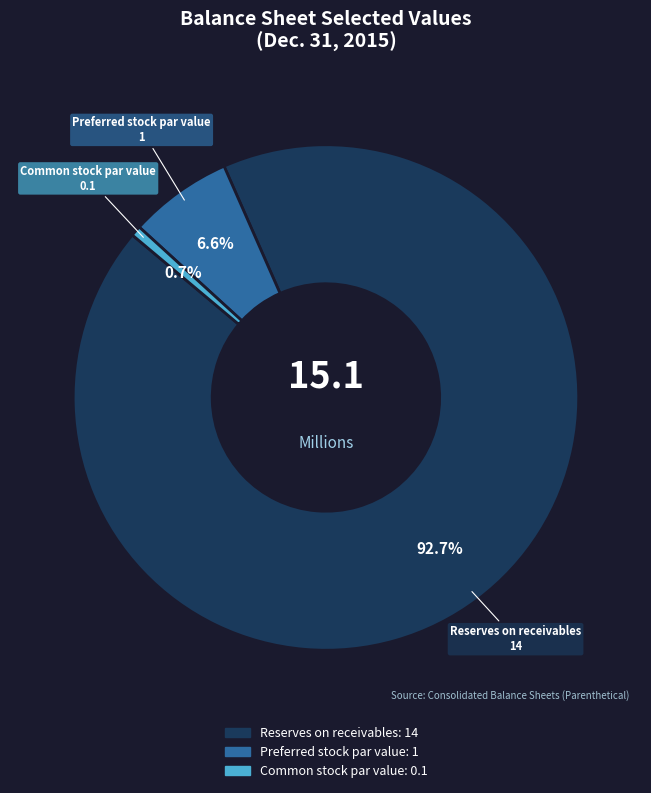

Which slice is the largest?

Reserves on receivables